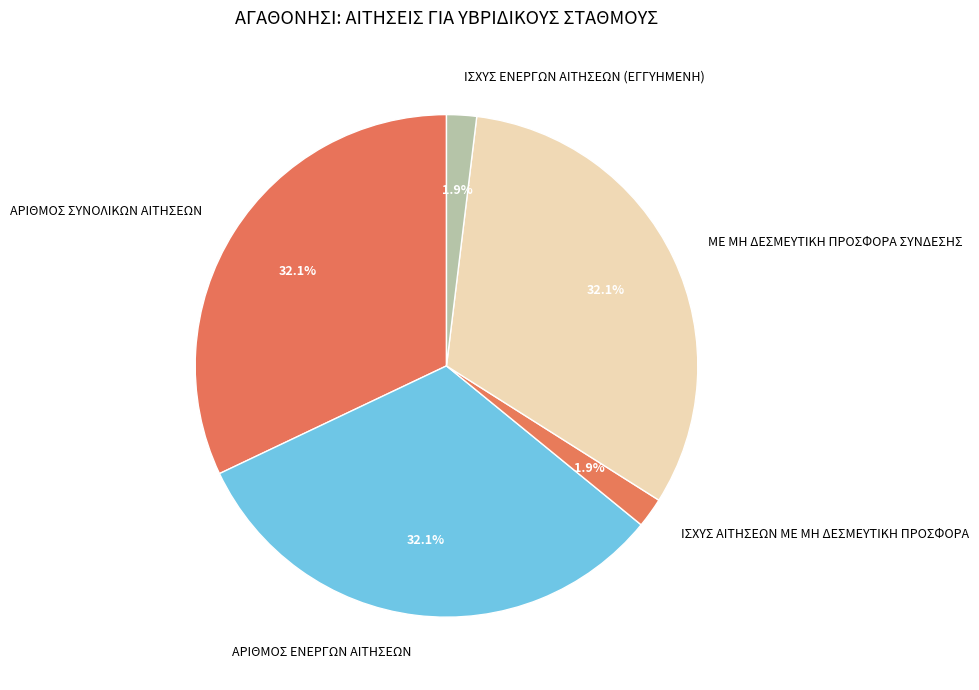

What is the ratio of the value at ΙΣΧΥΣ ΑΙΤΗΣΕΩΝ ΜΕ ΜΗ ΔΕΣΜΕΥΤΙΚΗ ΠΡΟΣΦΟΡΑ to the value at ΙΣΧΥΣ ΕΝΕΡΓΩΝ ΑΙΤΗΣΕΩΝ (ΕΓΓΥΗΜΕΝΗ)?

1.0